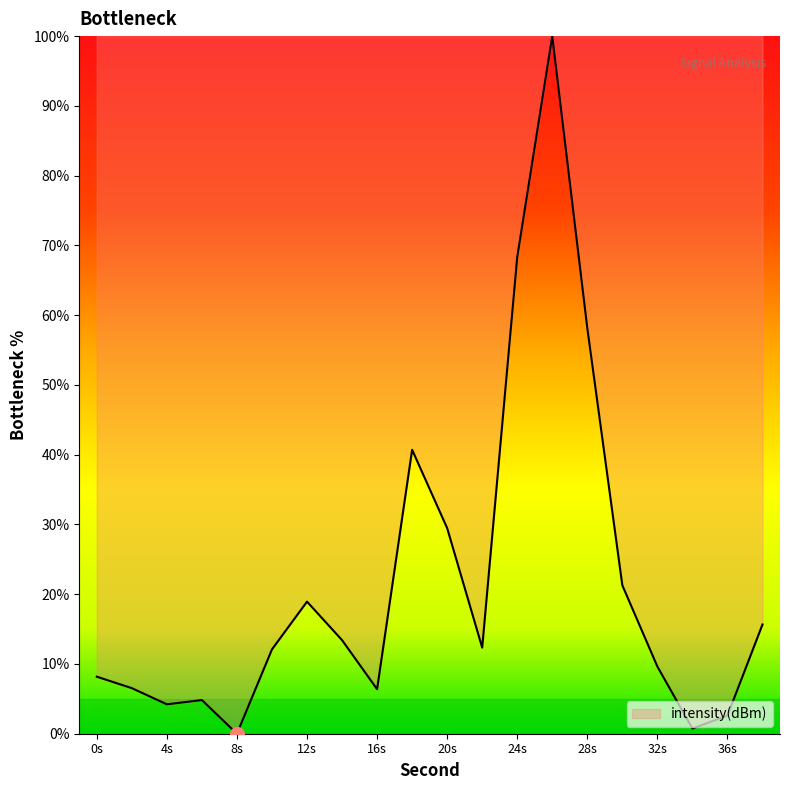

At which label does the data first exceed 12?

10